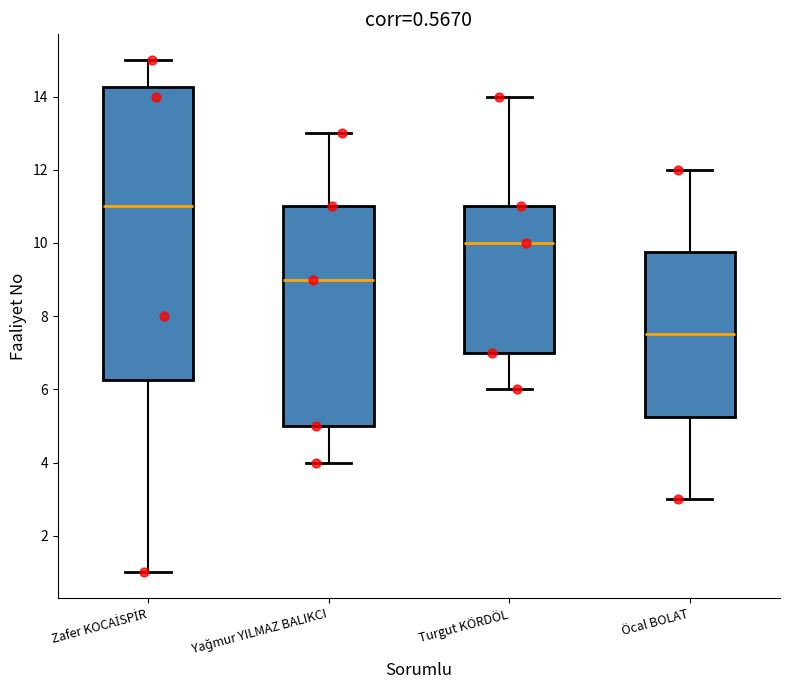

Reading left to right, transcribe this box plot: for each box, give where its median line is, the range the box spans, and where its two whiskers end, as read against the y-axis. The values are not printed on the chart, so give them approximately, as read against the axis.

Zafer KOCAİSPİR: median 11.0, box 6.2 to 14.2, whiskers 1.0 to 15.0
Yağmur YILMAZ BALIKCI: median 9.0, box 5.0 to 11.0, whiskers 4.0 to 13.0
Turgut KÖRDÖL: median 10.0, box 7.0 to 11.0, whiskers 6.0 to 14.0
Öcal BOLAT: median 7.6, box 5.2 to 9.8, whiskers 3.0 to 12.0